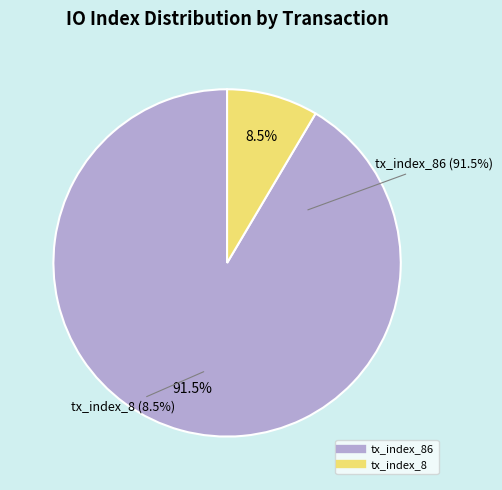

To the nearest percent, what portion does tx_index_86 represent?

91%